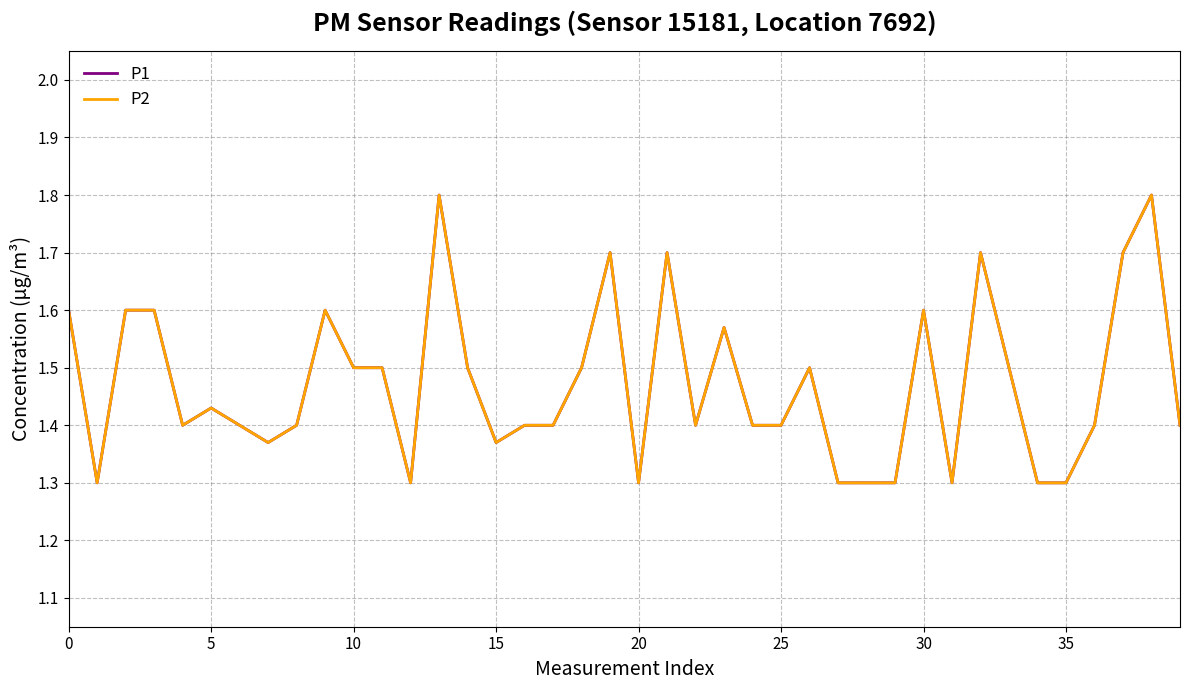

Does the chart display data point markers on the line(s)?

No